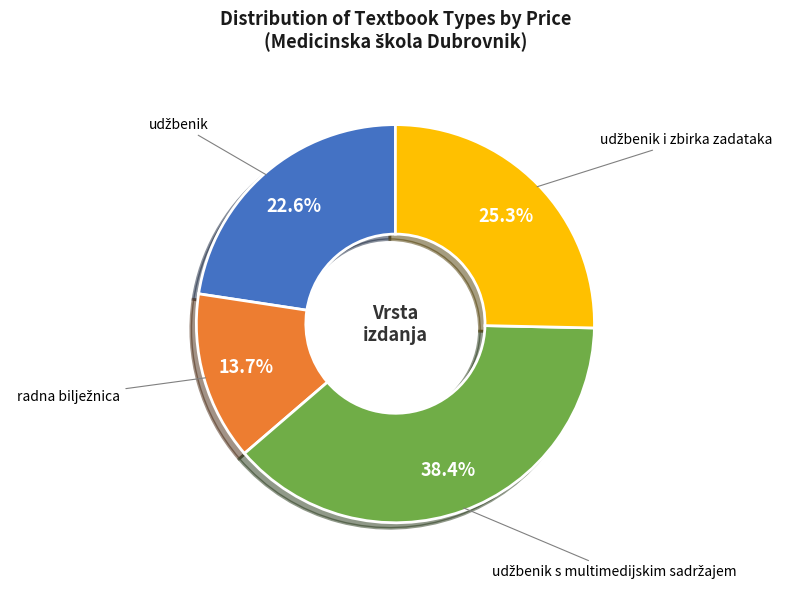

Is there a majority slice in this chart?

No